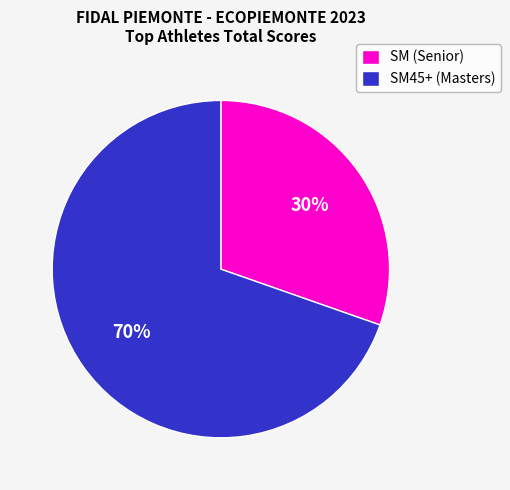

Which slice is the smallest?

SM (Senior)